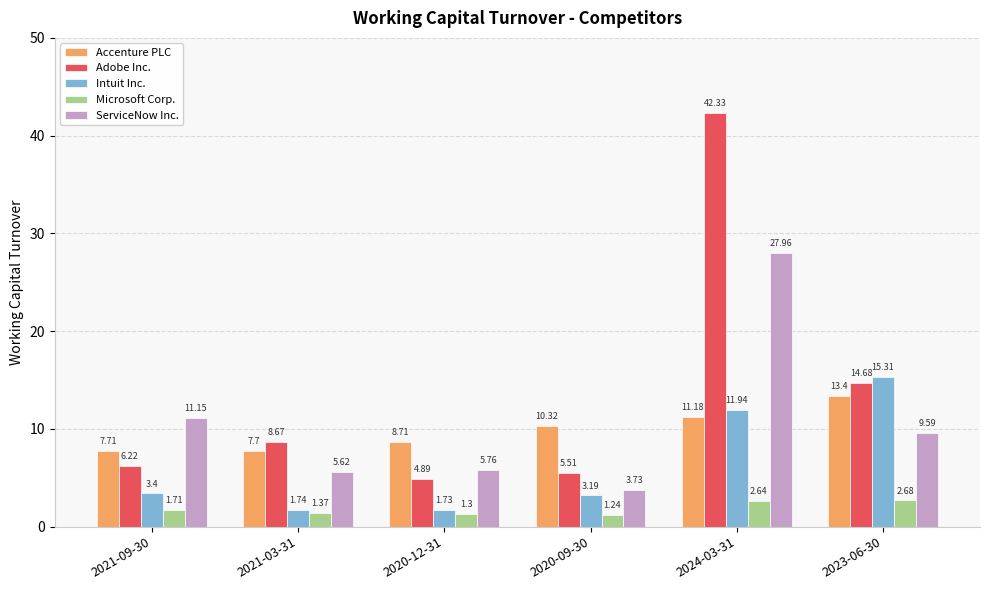

Which label corresponds to the smallest value in the chart?

2020-09-30